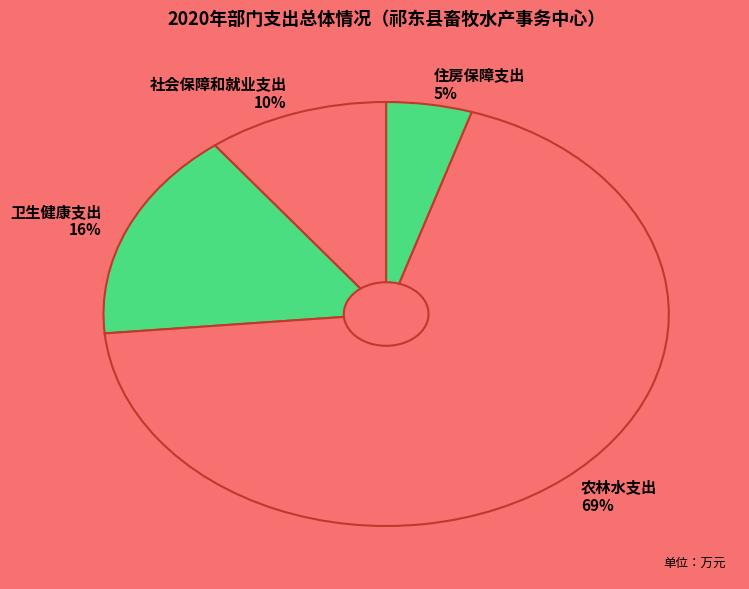

What is the ratio of the value at 住房保障支出 to the value at 农林水支出?

0.1